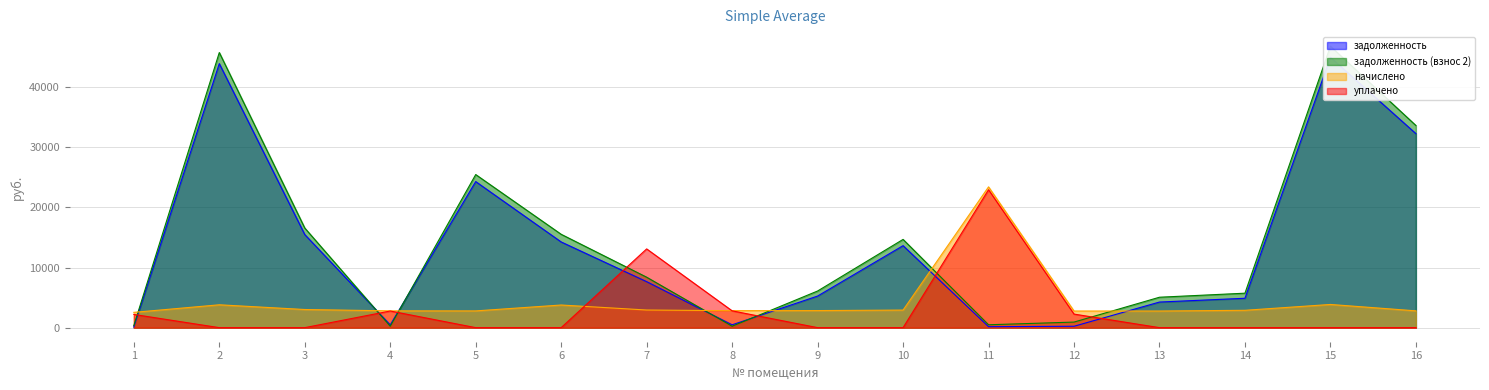

Between 9 and 3, which is larger?

3